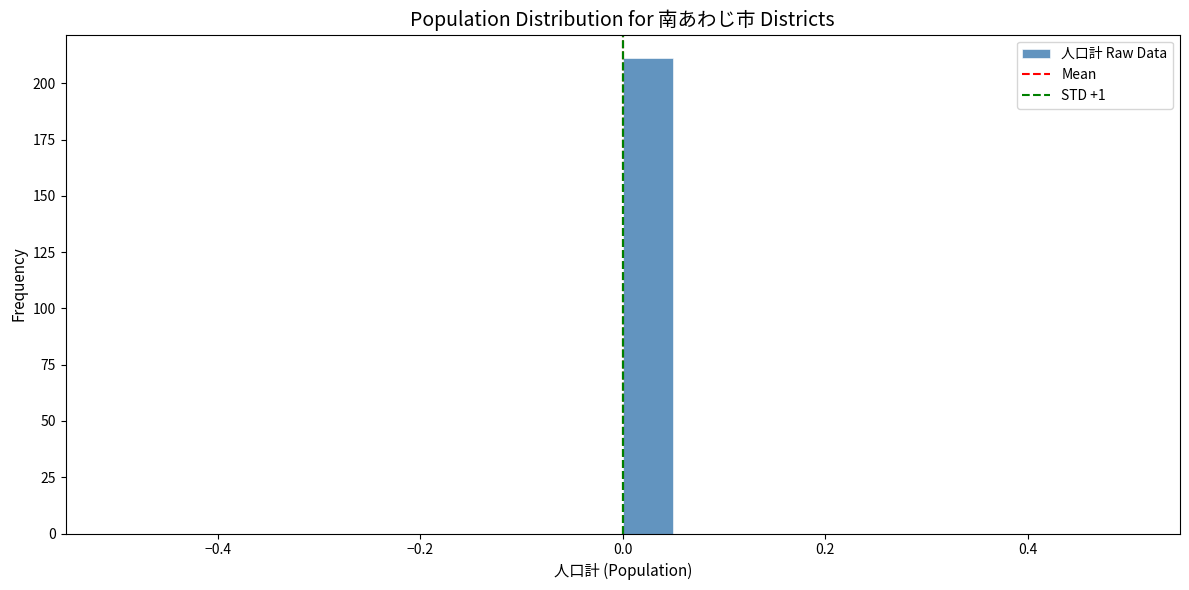

Around what value on the x-axis is the tallest bar? Give the approximate position of its centre, as read against the axis.

0.02